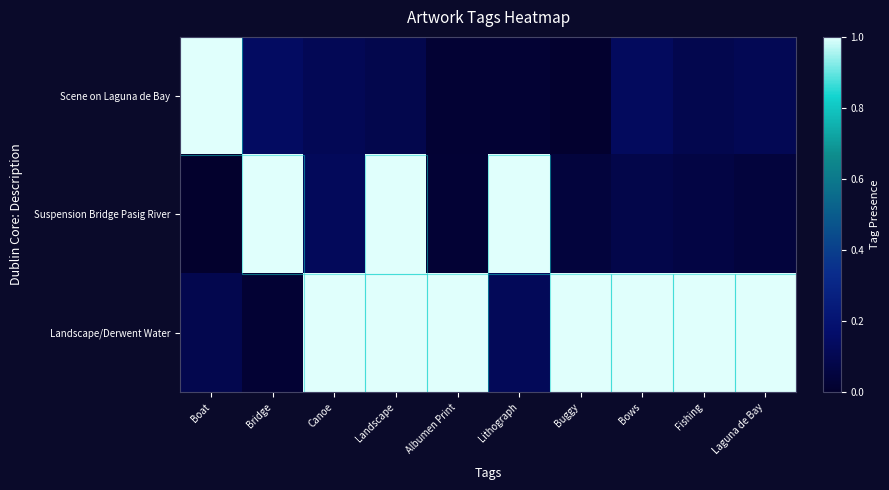

Reading left to right, list all the values displayed in this chart.

Scene on Laguna de Bay: Boat=1.0	Bridge=0.1	Canoe=0.1	Landscape=0.1	Albumen Print=0.0	Lithograph=0.0	Buggy=0.0	Bows=0.1	Fishing=0.1	Laguna de Bay=0.1
Suspension Bridge Pasig River: Boat=0.0	Bridge=1.0	Canoe=0.1	Landscape=1.0	Albumen Print=0.0	Lithograph=1.0	Buggy=0.0	Bows=0.1	Fishing=0.1	Laguna de Bay=0.0
Landscape/Derwent Water: Boat=0.1	Bridge=0.0	Canoe=1.0	Landscape=1.0	Albumen Print=1.0	Lithograph=0.1	Buggy=1.0	Bows=1.0	Fishing=1.0	Laguna de Bay=1.0